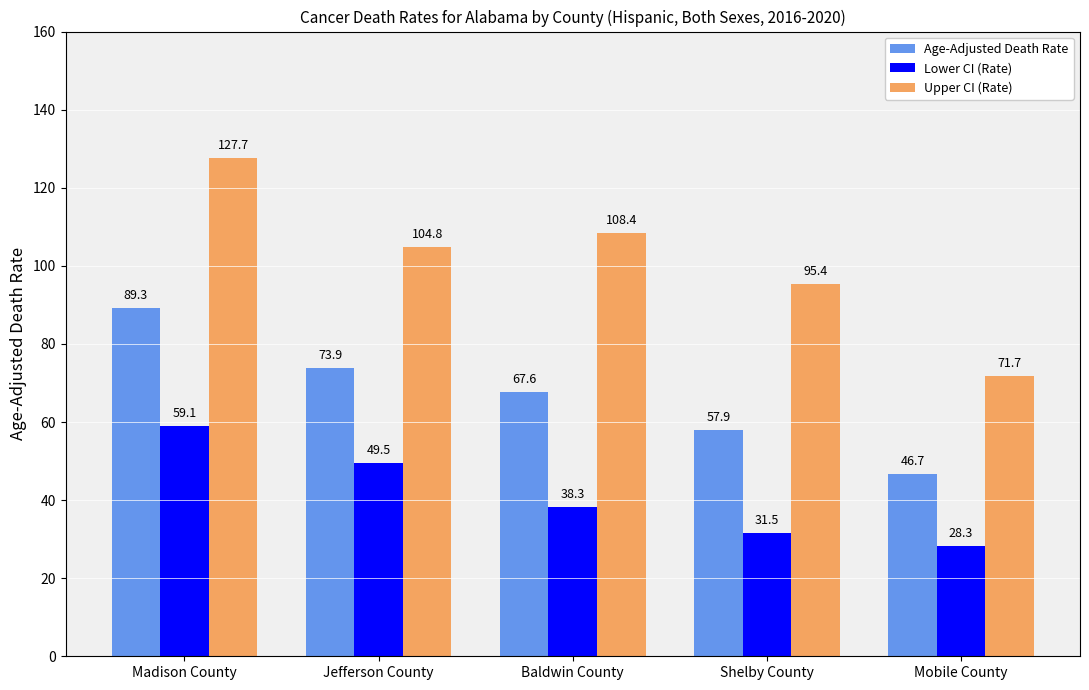

The value of Upper CI (Rate) at Baldwin County is 53.8. True or false?

False